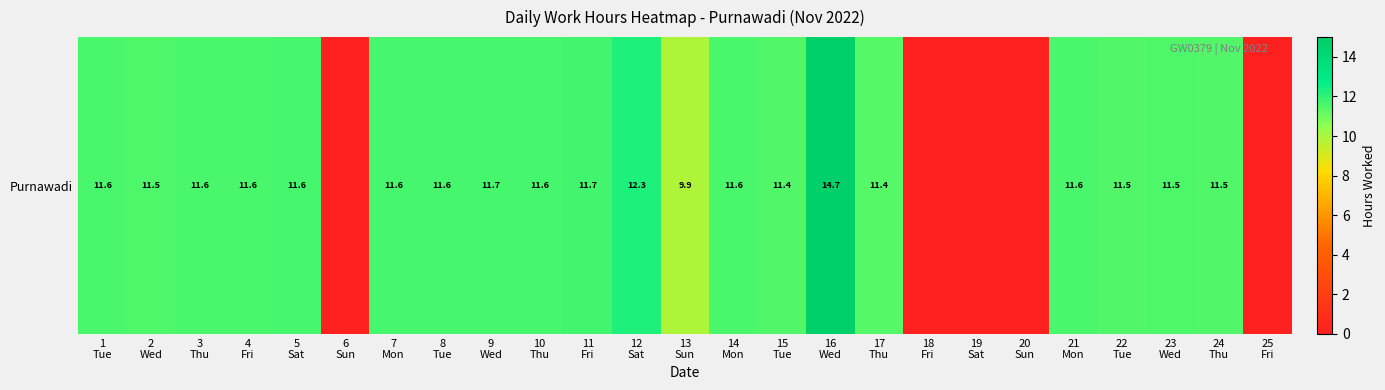

What is the sum of the values at 11
Fri and 17
Thu?

23.1